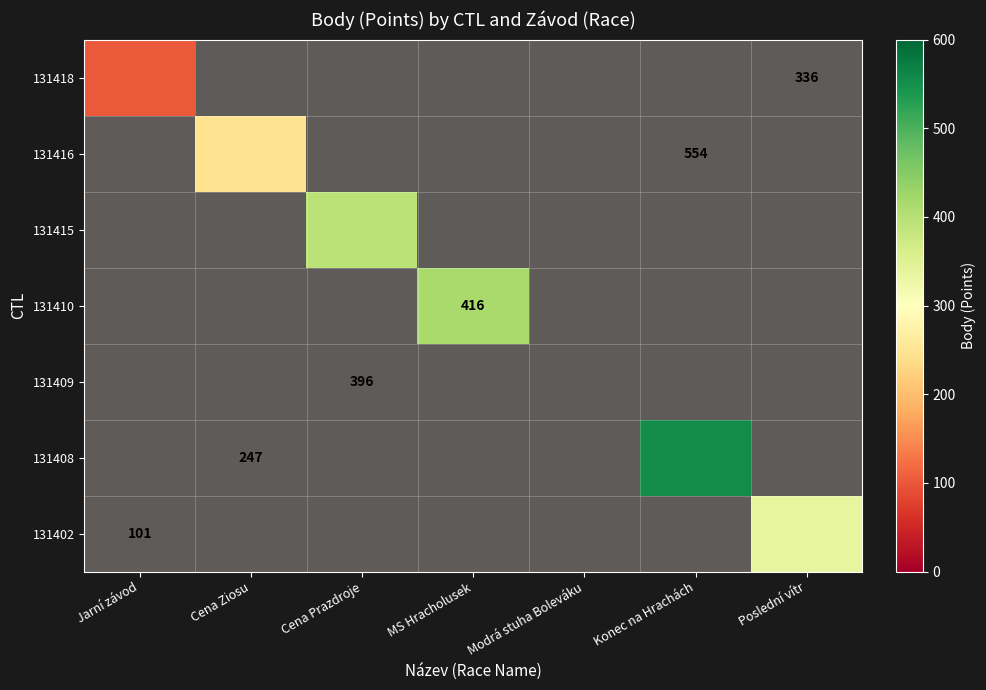

At which label is 131418 closest to 101?

Jarní závod